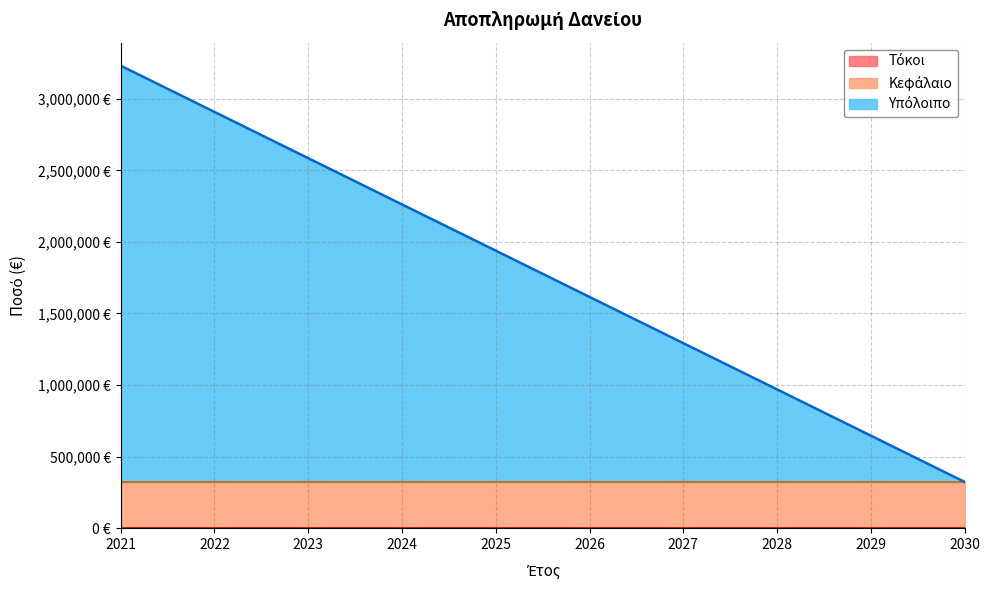

True or false: Τόκοι and Υπόλοιπο cross at least once.

False